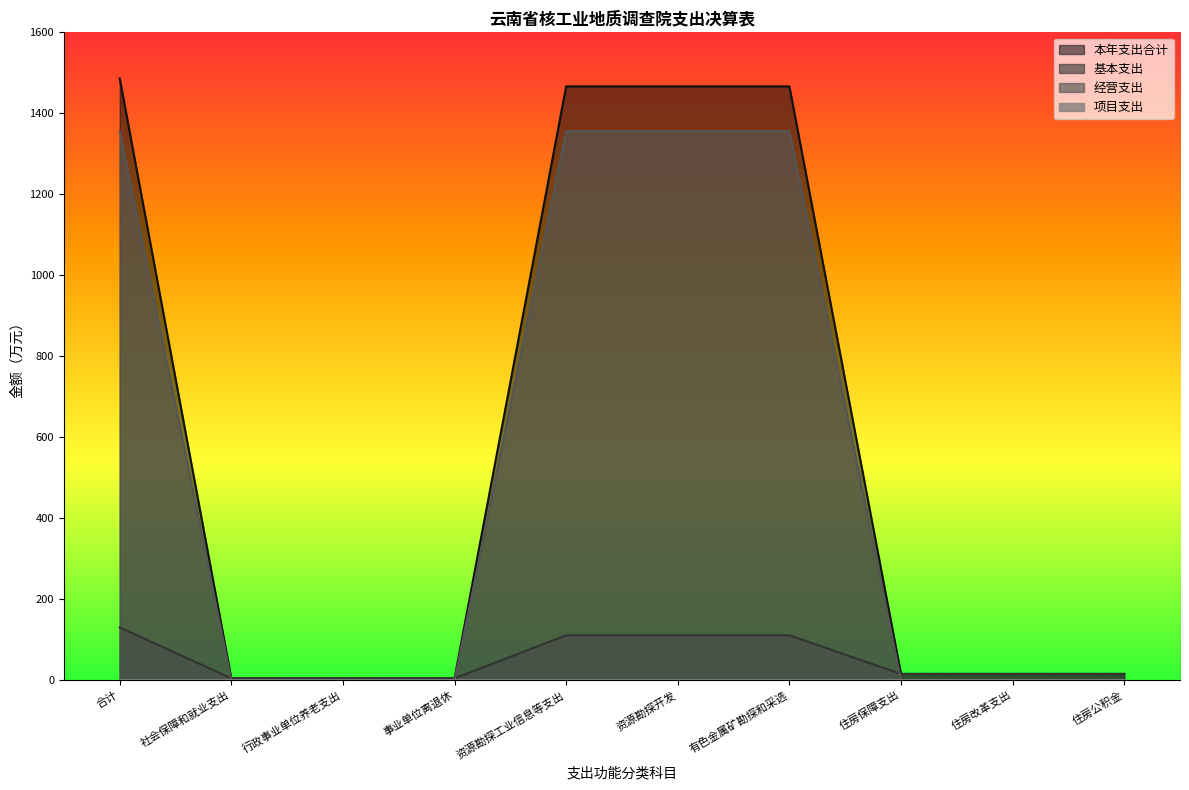

What is the greatest value displayed?

1486.1